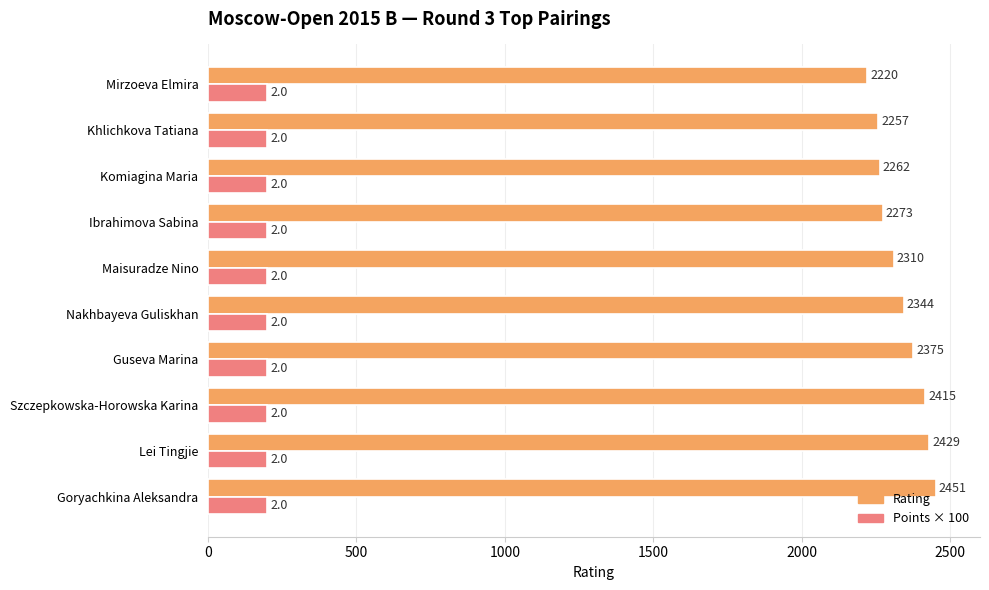

List the series in order of their overall mean, highest first.

Rating, Points × 100